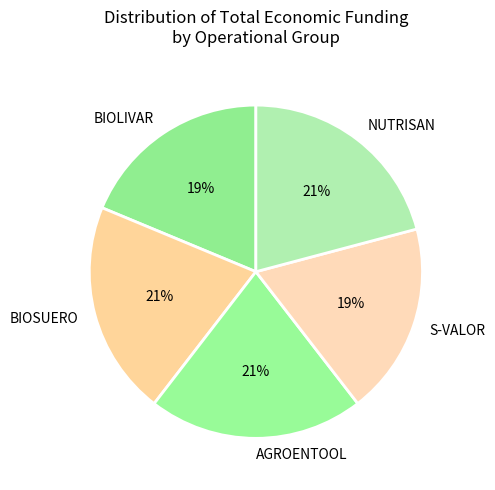

To the nearest percent, what is the difference between the largest and smallest slice percentages?

2%